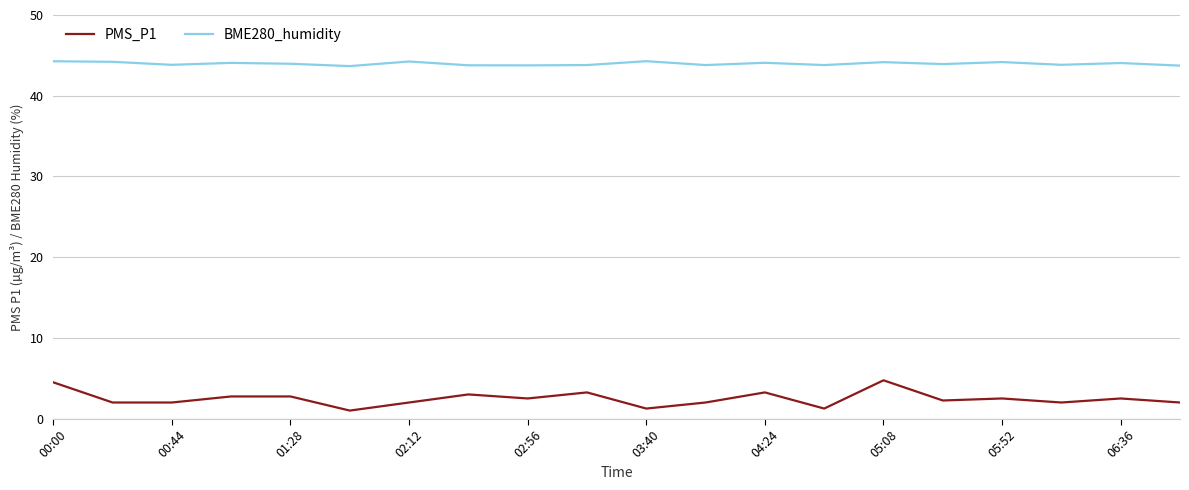

What is the minimum value shown in the chart?

1.0